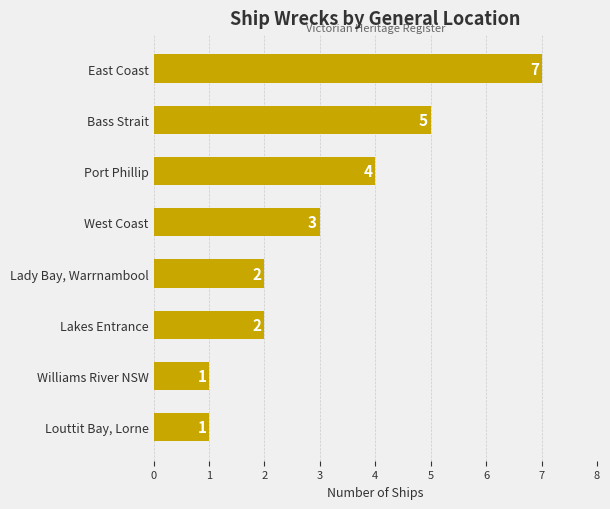

True or false: the data shows 7 at Bass Strait.

False